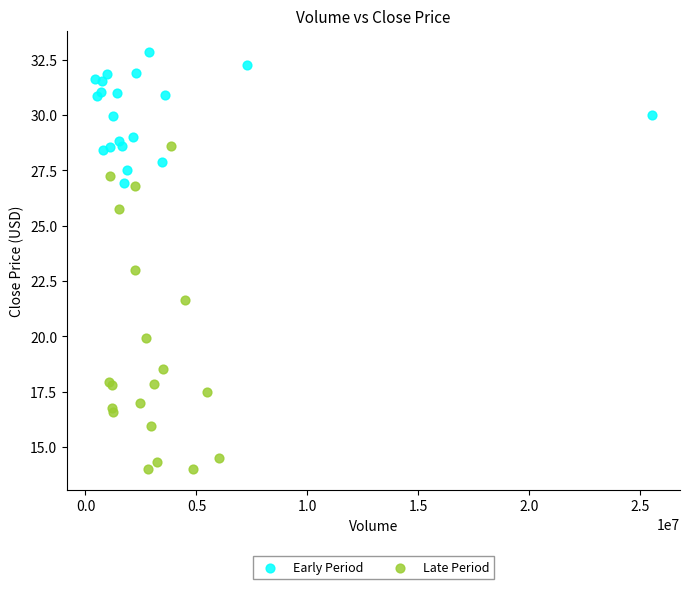

Which series contains the highest Y value?

Early Period